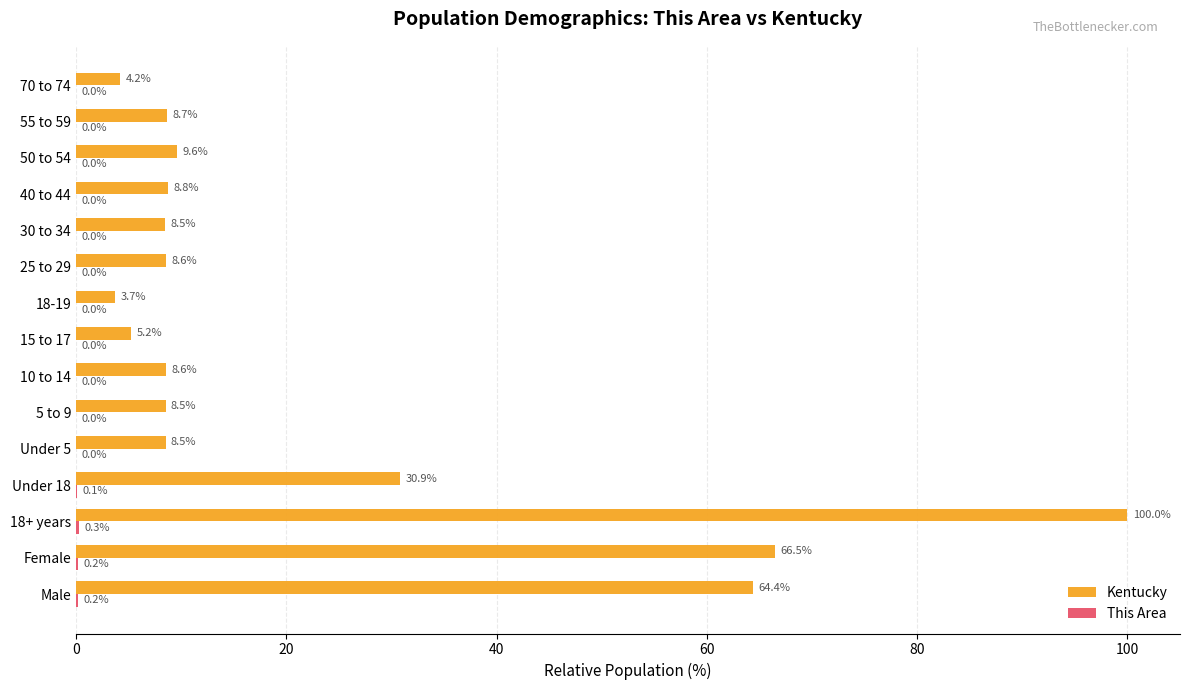

How many categories are shown in the chart?

15